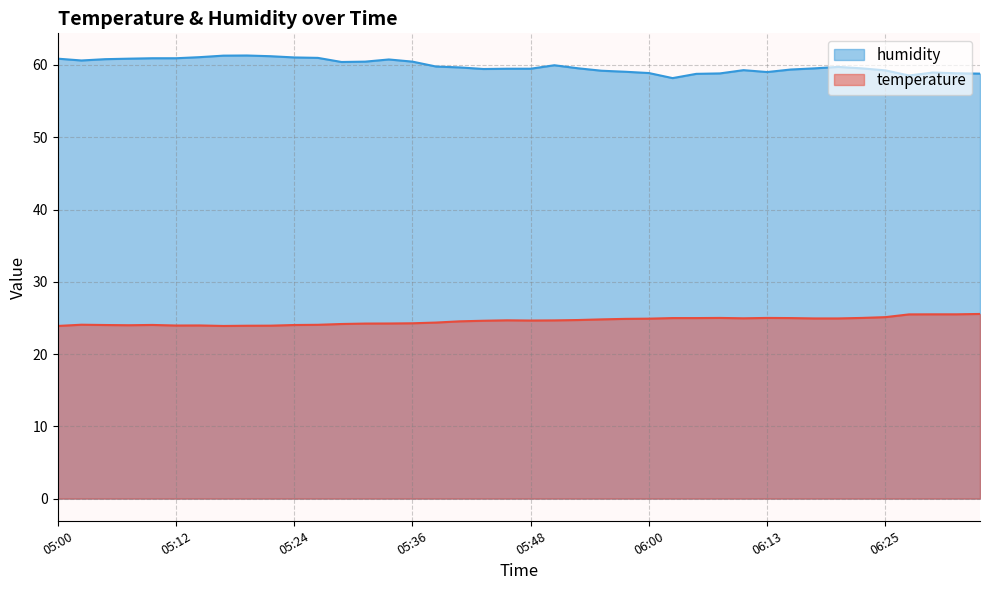

At which label does humidity reach its minimum?

06:03